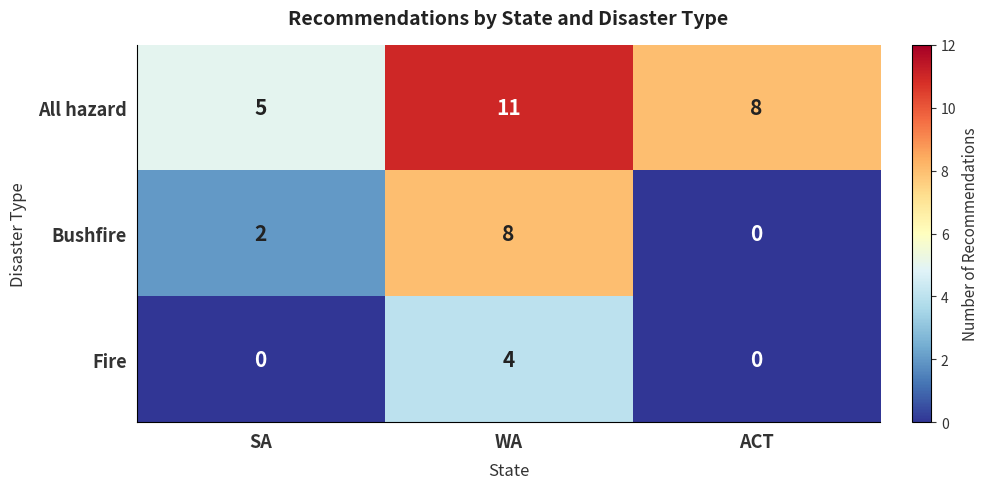

How many values in the All hazard series are below 8?

1